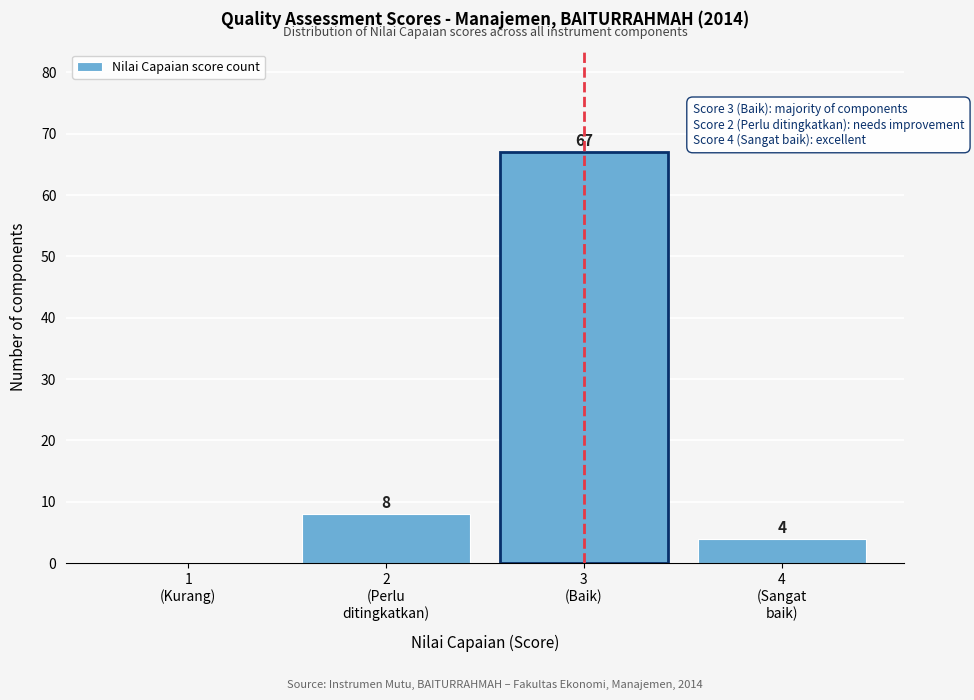

What is the greatest value displayed?

67